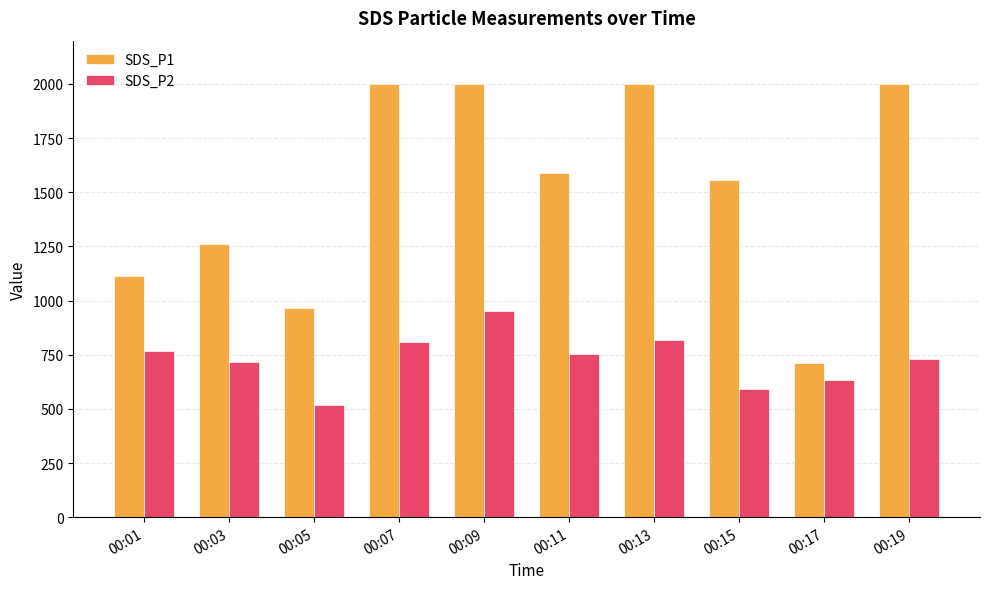

The value of SDS_P2 at 00:01 is 1073.5. True or false?

False